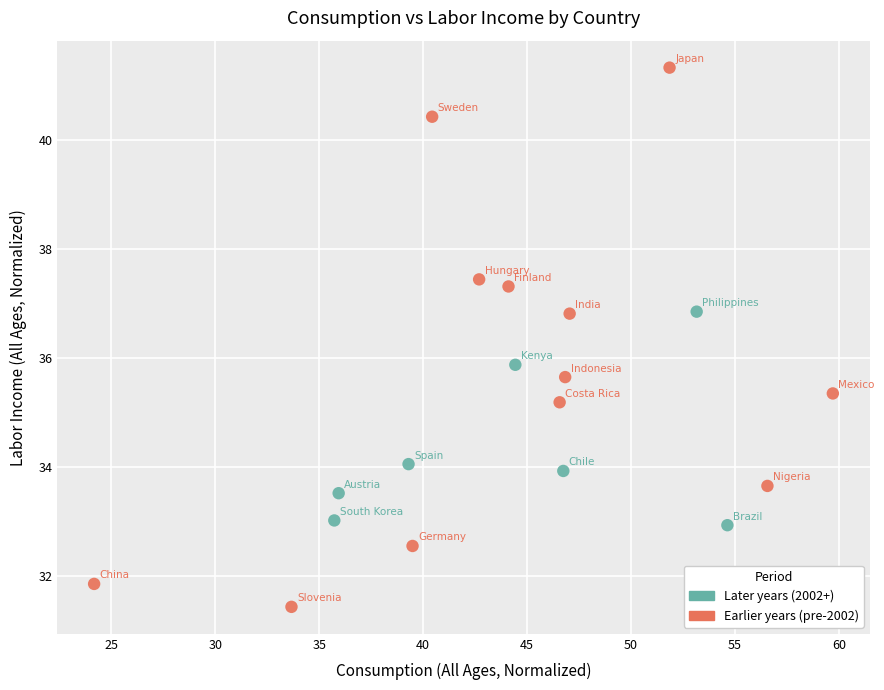

What is the range of X values (max minus min)?

35.5